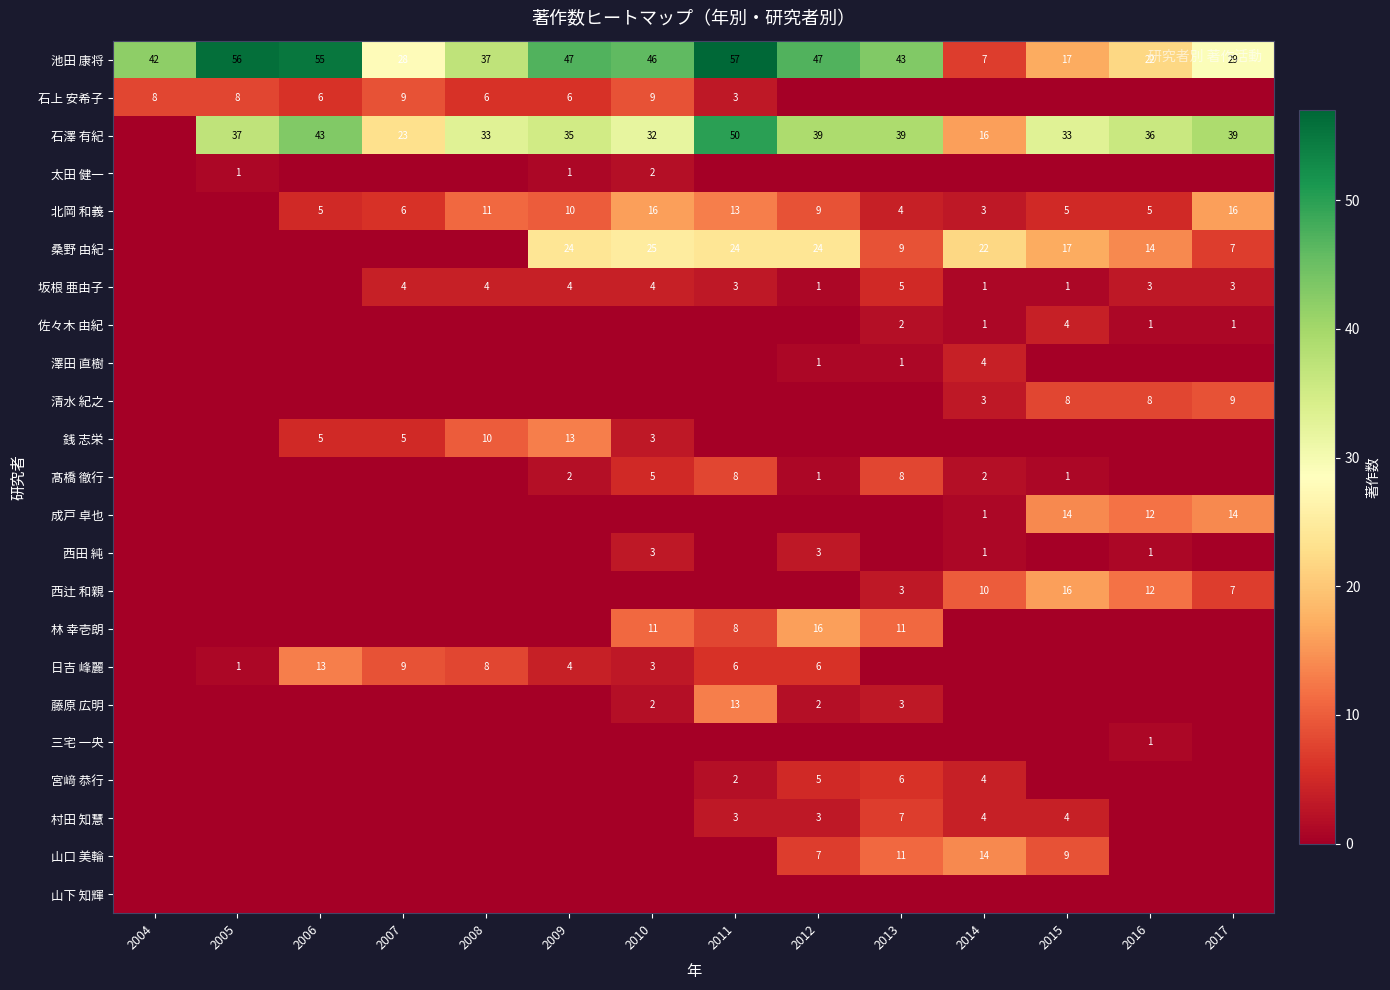

What is the sum of the 池田 康将 values at 2012 and 2010?

93